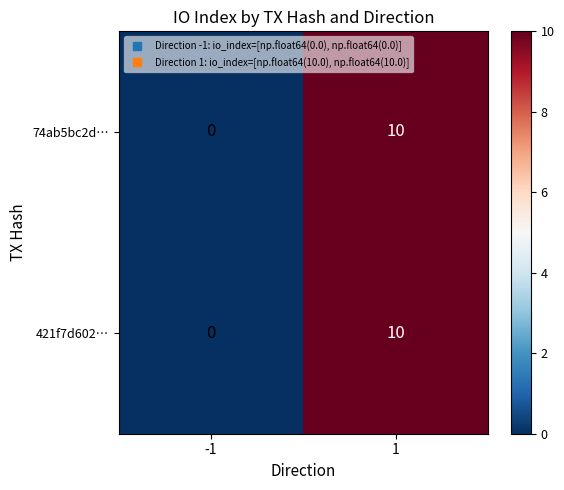

How many categories are shown in the chart?

2